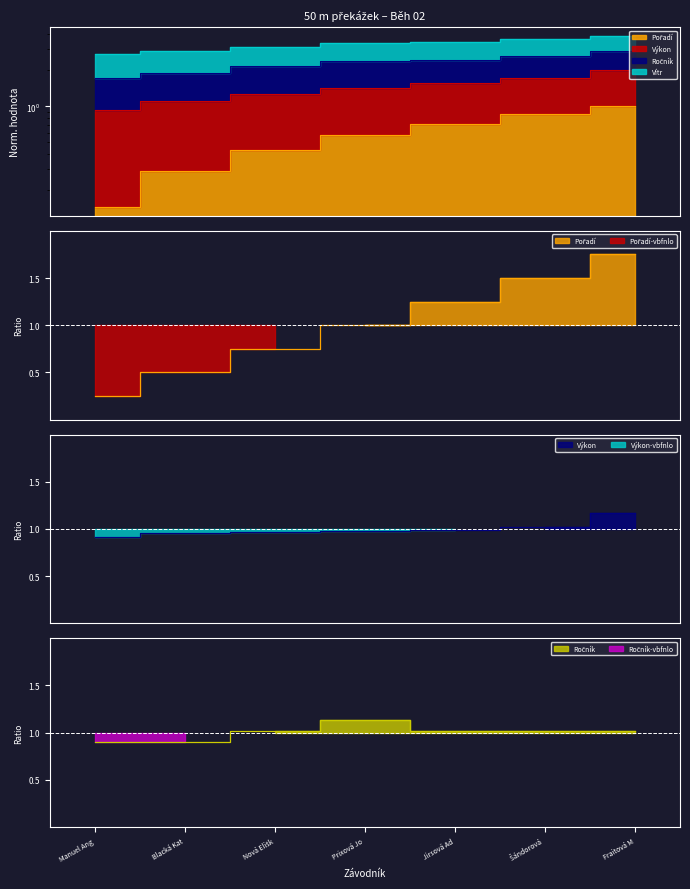

Is the value of Výkon at Jirsová Ad greater than the value of Ročník at Nová Elišk?

No